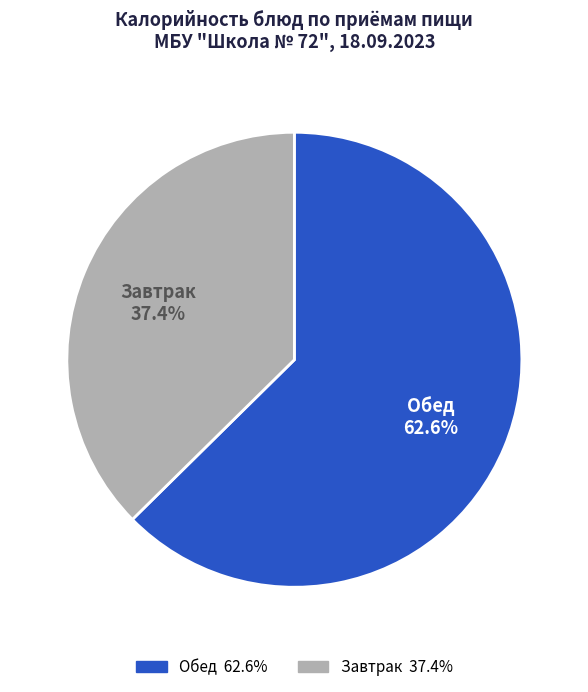

Which has a higher value, Обед or Завтрак?

Обед